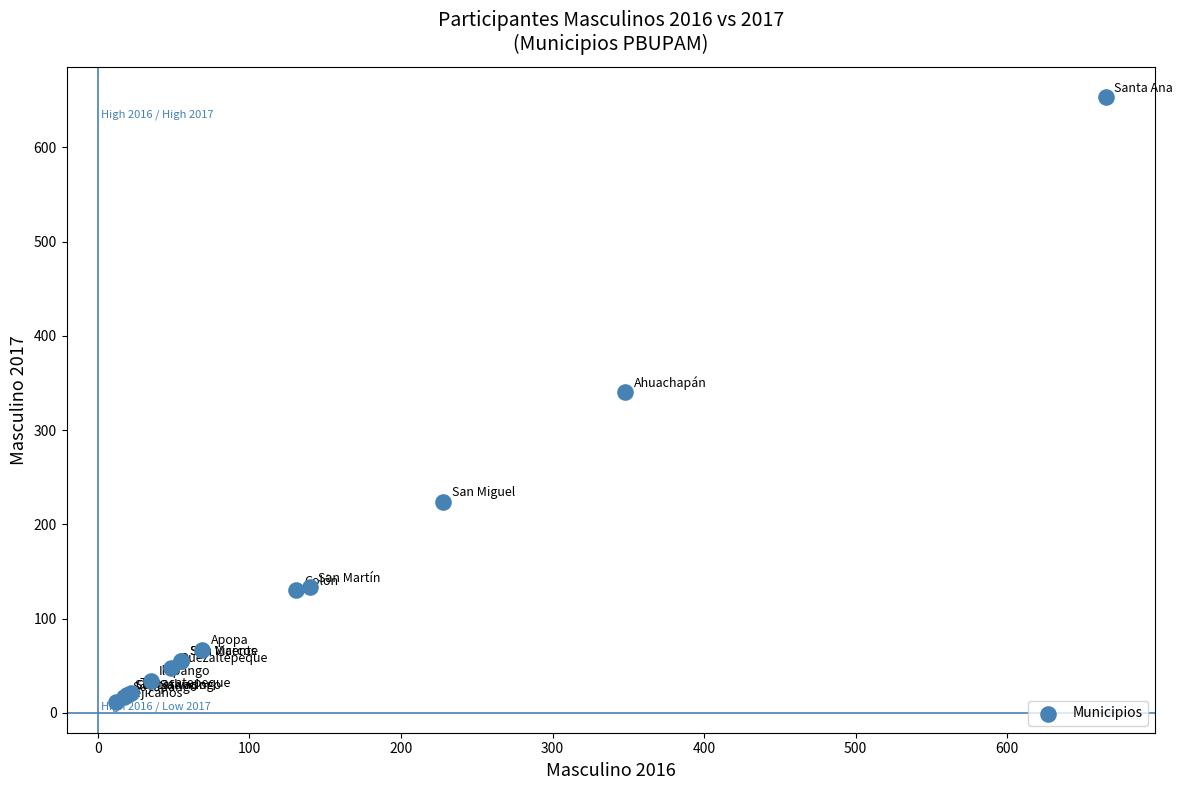

What Y value in the scatter plot is closest to 332?

340